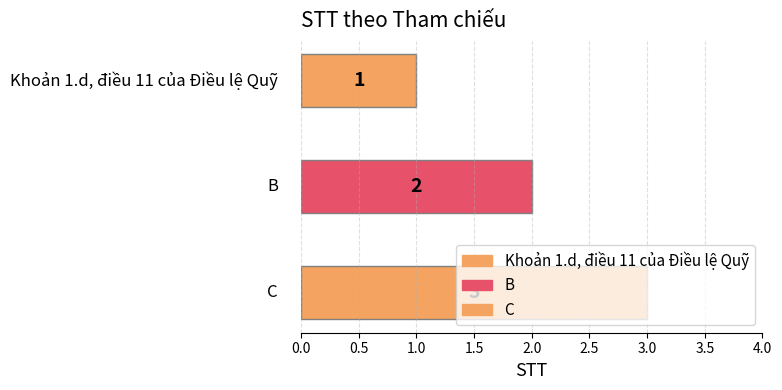

What is the difference between the values at B and C?

1